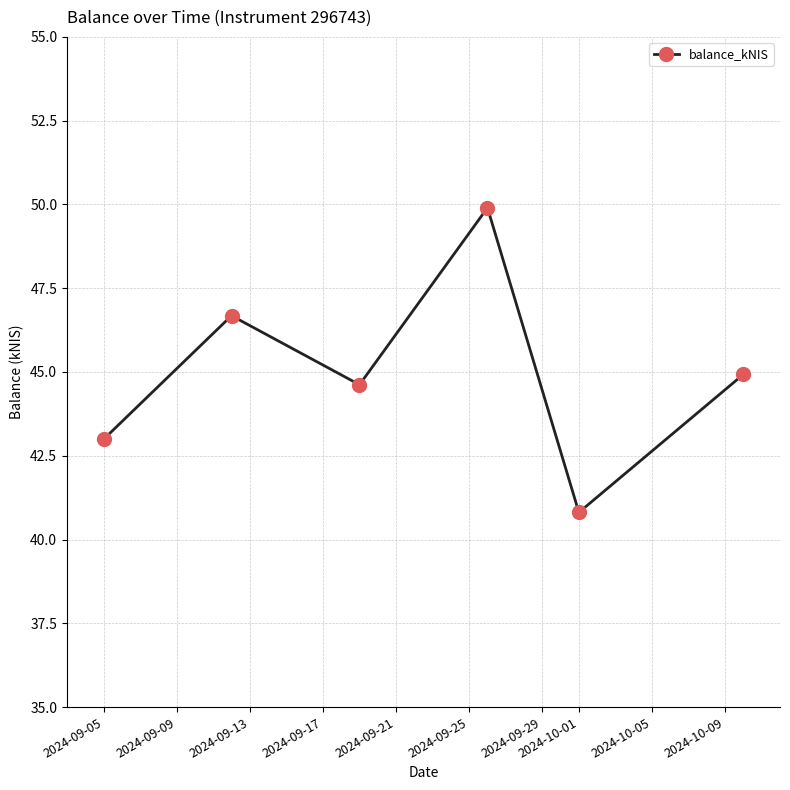

True or false: the data has more than 0 interior local peaks.

True